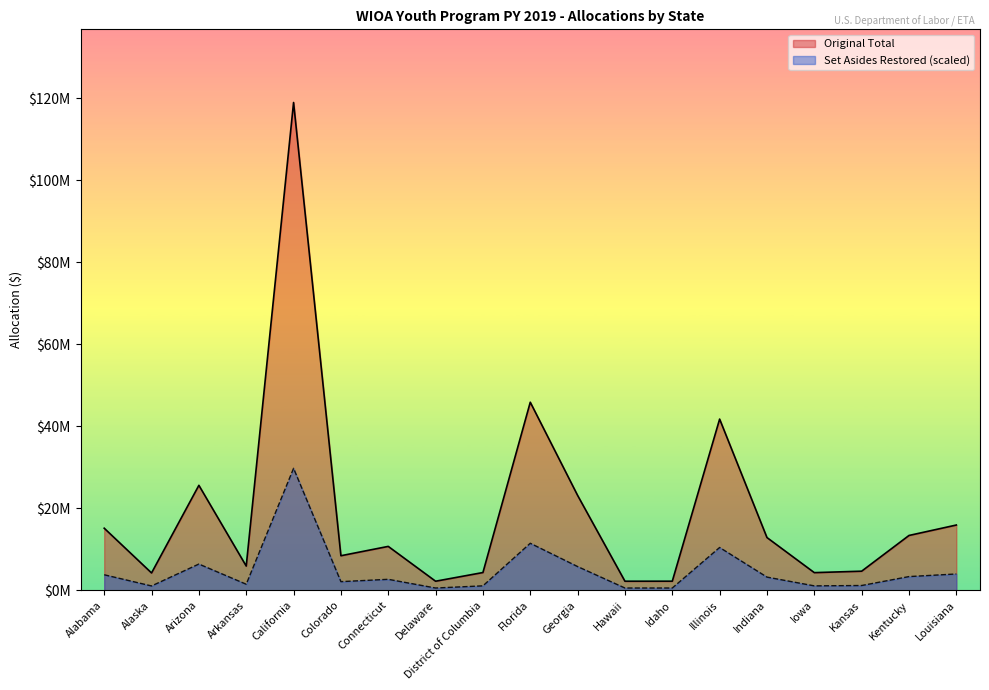

In Original Total, how many points are higher than both neighbors (excluding endpoints)?

5